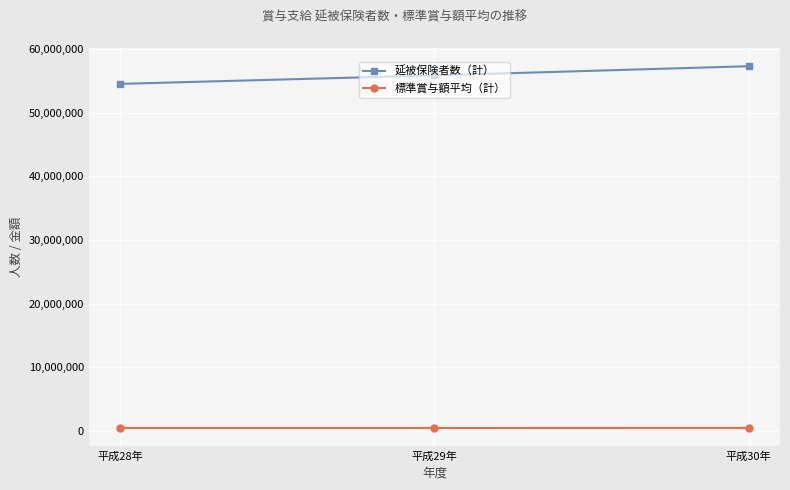

Which category has the highest value across all series?

平成30年